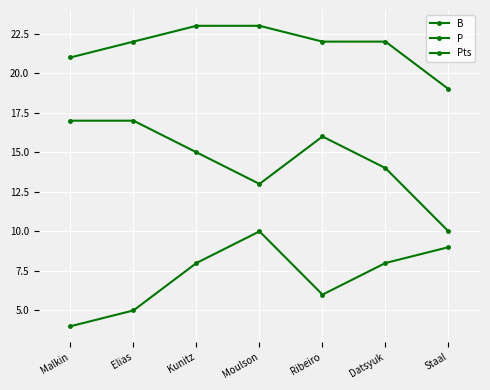

At Malkin, list the series in order from largest to smallest.

Pts, P, B